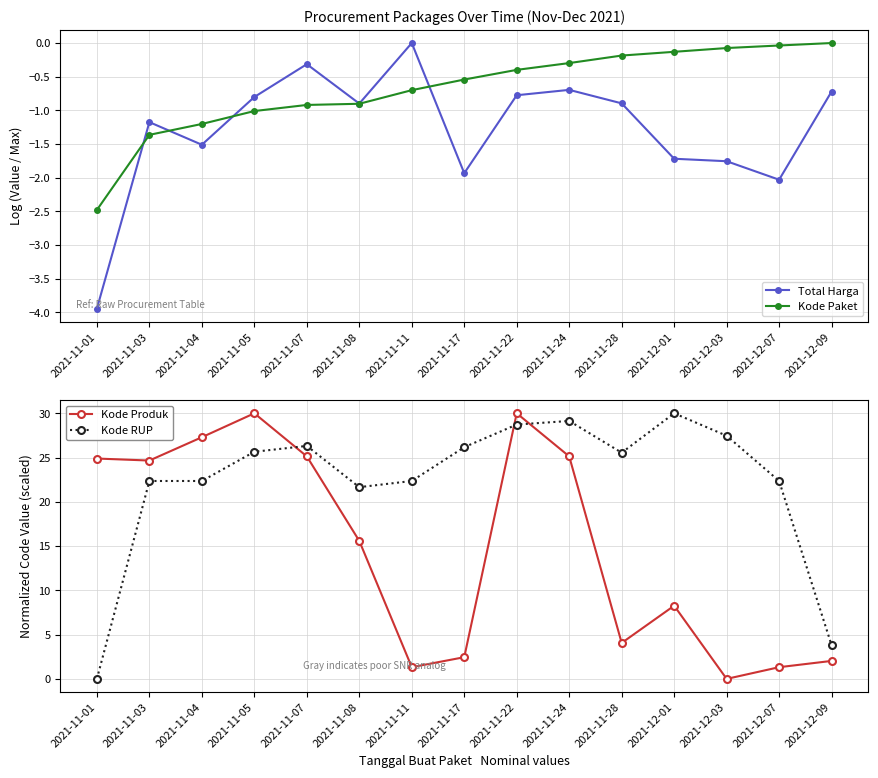

Reading left to right, extract all data points from this chart.

Total Harga: 2021-11-01=-3.9	2021-11-03=-1.2	2021-11-04=-1.5	2021-11-05=-0.8	2021-11-07=-0.3	2021-11-08=-0.9	2021-11-11=0.0	2021-11-17=-1.9	2021-11-22=-0.8	2021-11-24=-0.7	2021-11-28=-0.9	2021-12-01=-1.7	2021-12-03=-1.8	2021-12-07=-2.0	2021-12-09=-0.7
Kode Paket: 2021-11-01=-2.5	2021-11-03=-1.4	2021-11-04=-1.2	2021-11-05=-1.0	2021-11-07=-0.9	2021-11-08=-0.9	2021-11-11=-0.7	2021-11-17=-0.5	2021-11-22=-0.4	2021-11-24=-0.3	2021-11-28=-0.2	2021-12-01=-0.1	2021-12-03=-0.1	2021-12-07=-0.0	2021-12-09=0.0
Kode Produk: 2021-11-01=24.9	2021-11-03=24.7	2021-11-04=27.3	2021-11-05=30.0	2021-11-07=25.1	2021-11-08=15.6	2021-11-11=1.3	2021-11-17=2.5	2021-11-22=30.0	2021-11-24=25.1	2021-11-28=4.1	2021-12-01=8.3	2021-12-03=0.0	2021-12-07=1.3	2021-12-09=2.0
Kode RUP: 2021-11-01=0.0	2021-11-03=22.4	2021-11-04=22.4	2021-11-05=25.7	2021-11-07=26.3	2021-11-08=21.7	2021-11-11=22.4	2021-11-17=26.2	2021-11-22=28.7	2021-11-24=29.1	2021-11-28=25.5	2021-12-01=30.0	2021-12-03=27.5	2021-12-07=22.4	2021-12-09=3.8